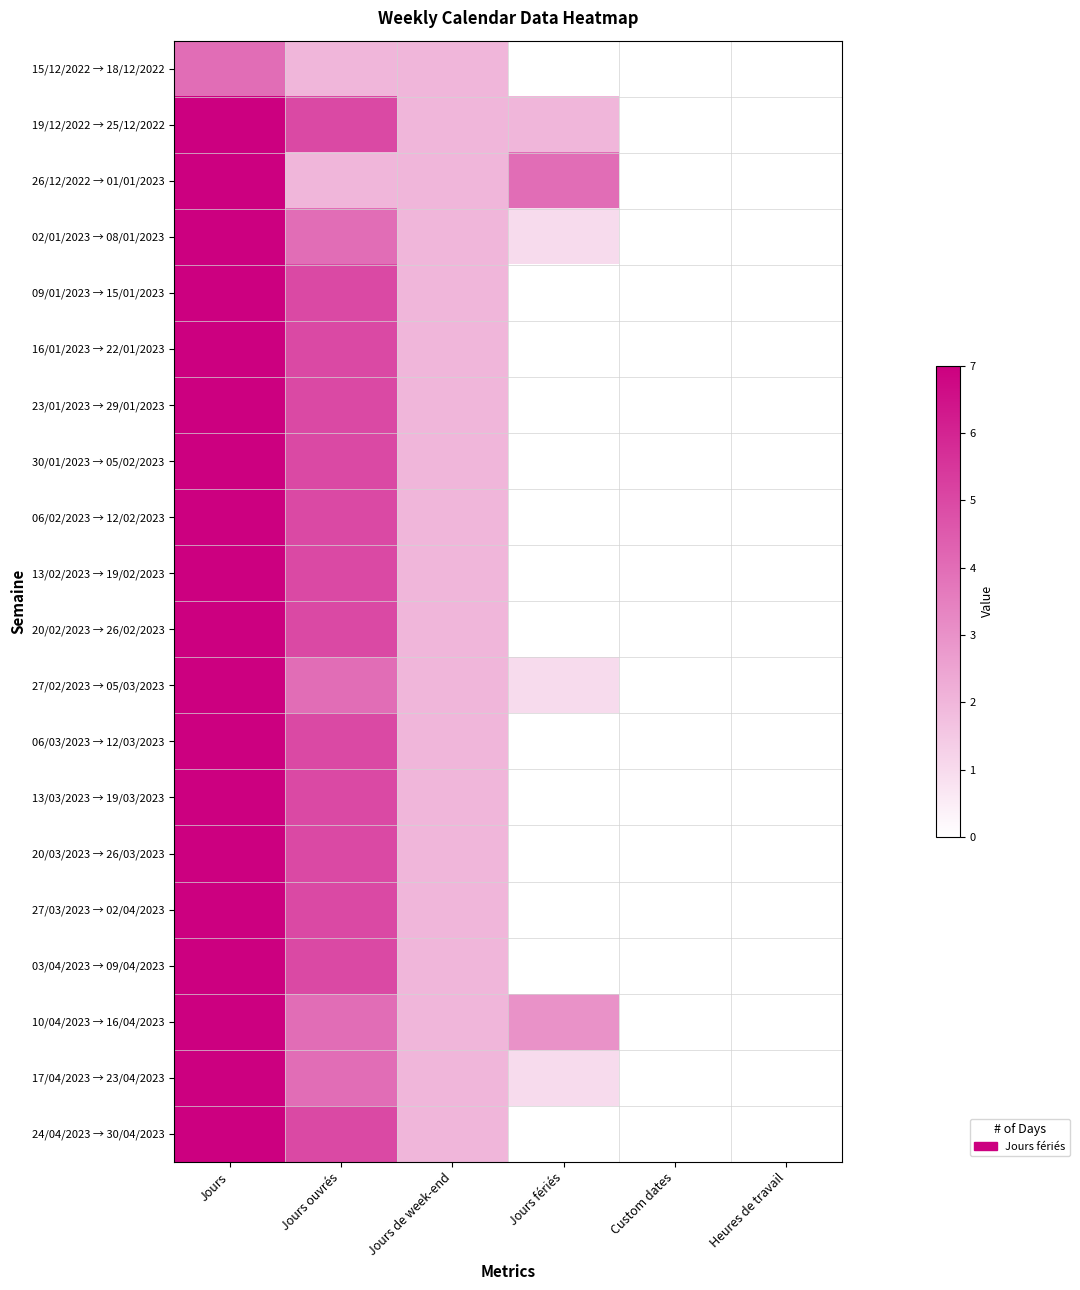

How many data points does each series have?

6